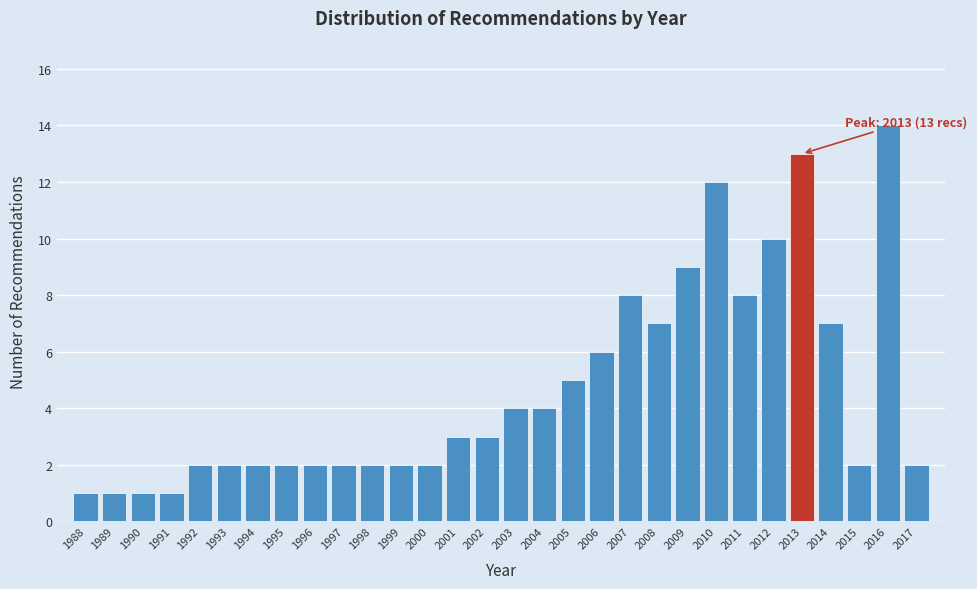

Reading right to left, transcribe all the data shown in this chart.

2017=2	2016=14	2015=2	2014=7	2013=13	2012=10	2011=8	2010=12	2009=9	2008=7	2007=8	2006=6	2005=5	2004=4	2003=4	2002=3	2001=3	2000=2	1999=2	1998=2	1997=2	1996=2	1995=2	1994=2	1993=2	1992=2	1991=1	1990=1	1989=1	1988=1